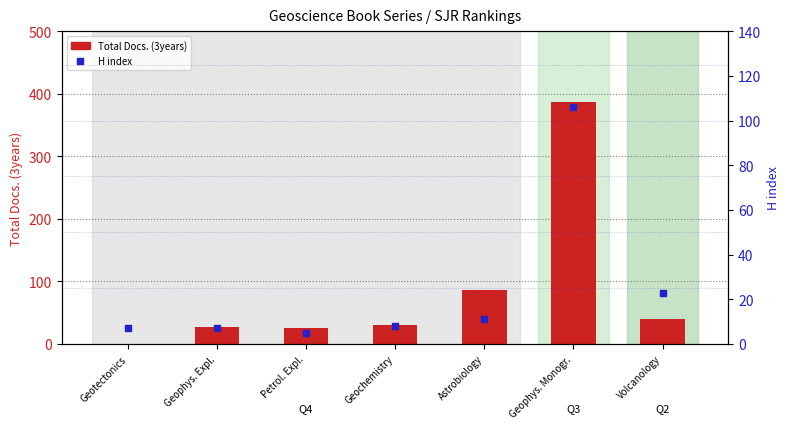

At how many categories does at least one series exceed 295?

1